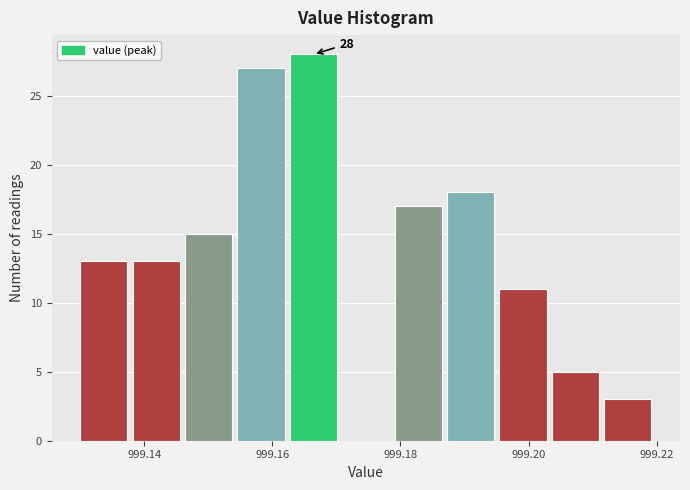

Which range on the x-axis has the tallest bar?

999.162 to 999.170